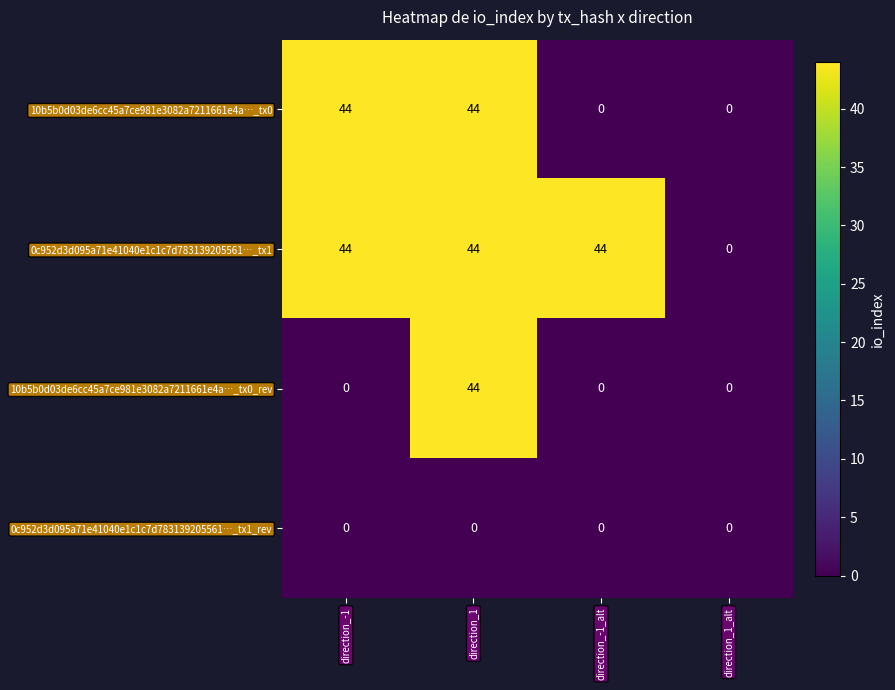

At which category is the sum across all series the highest?

direction_1